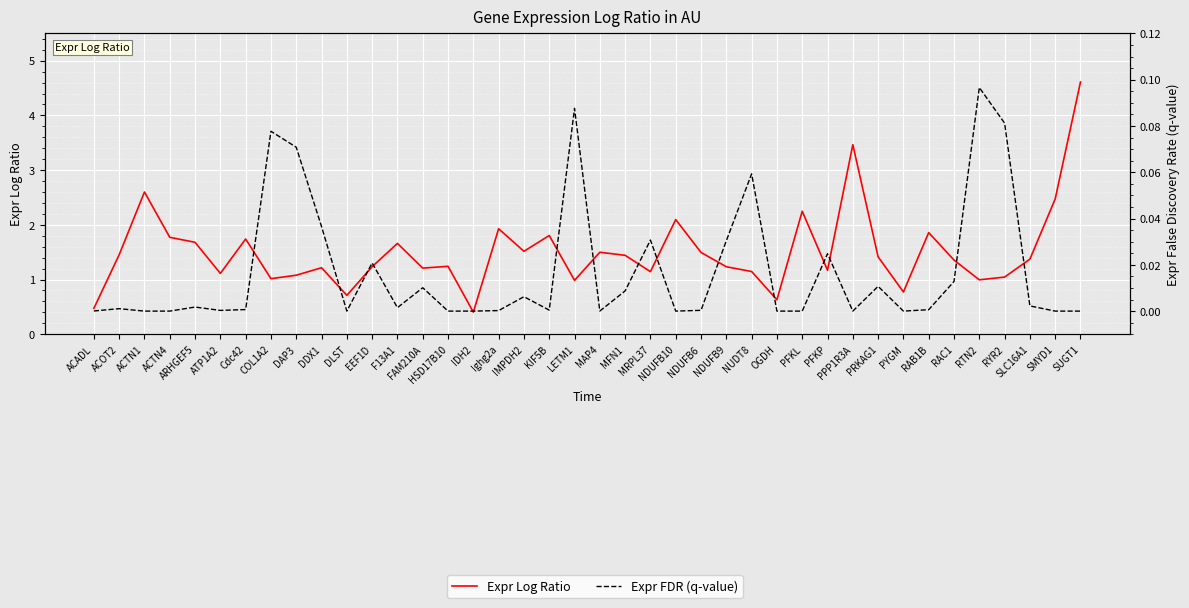

How many data points does each series have?

40